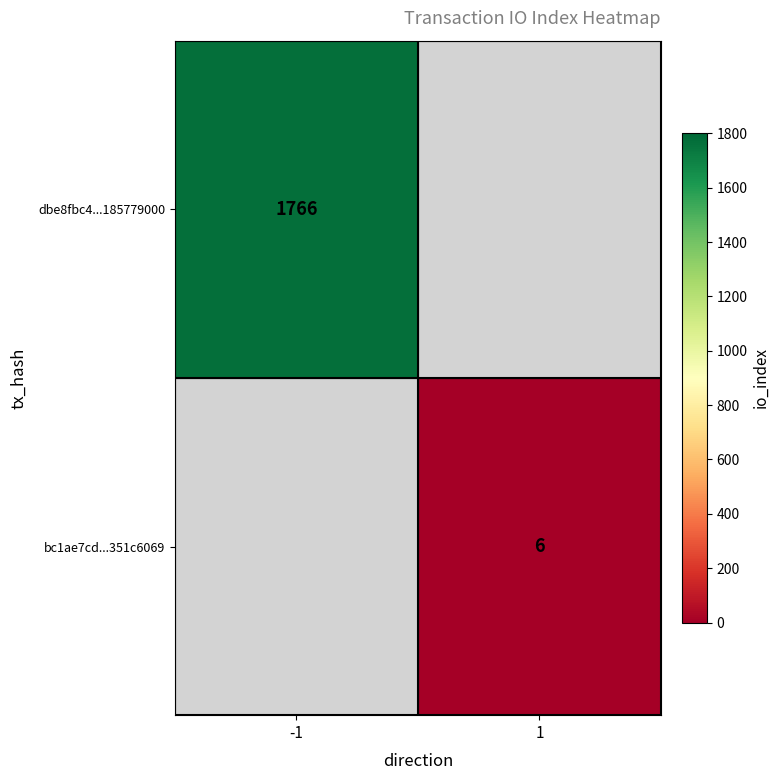

True or false: dbe8fbc4...185779000 has a value of 2931 at -1.

False